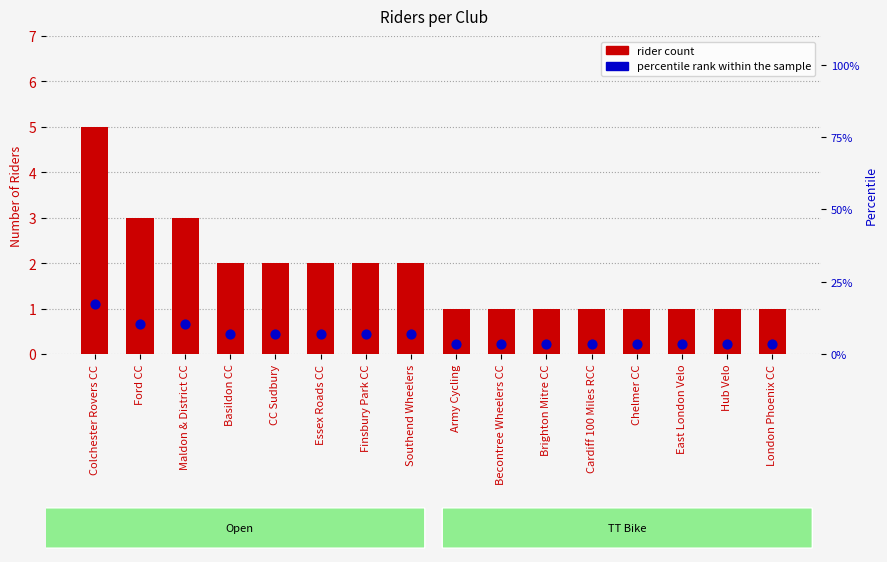

Which series has the largest total across all categories?

percentile rank within the sample